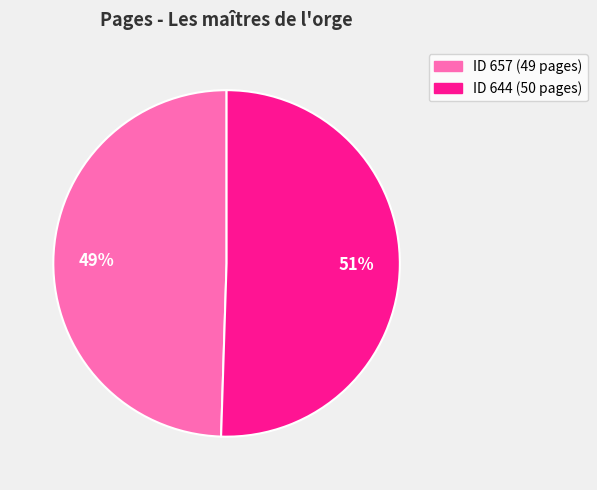

To the nearest percent, what is the average slice percentage?

50%